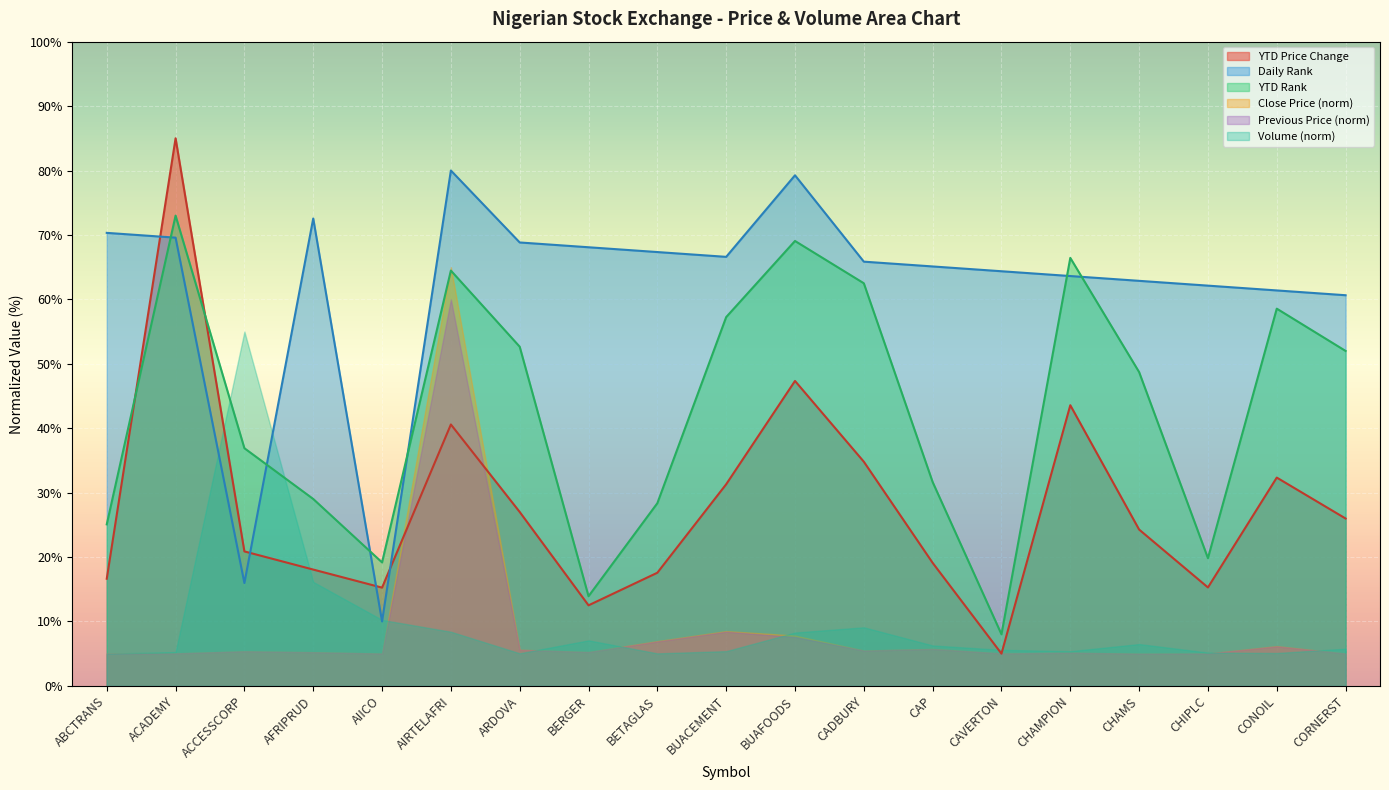

How many lines are shown in the chart?

6